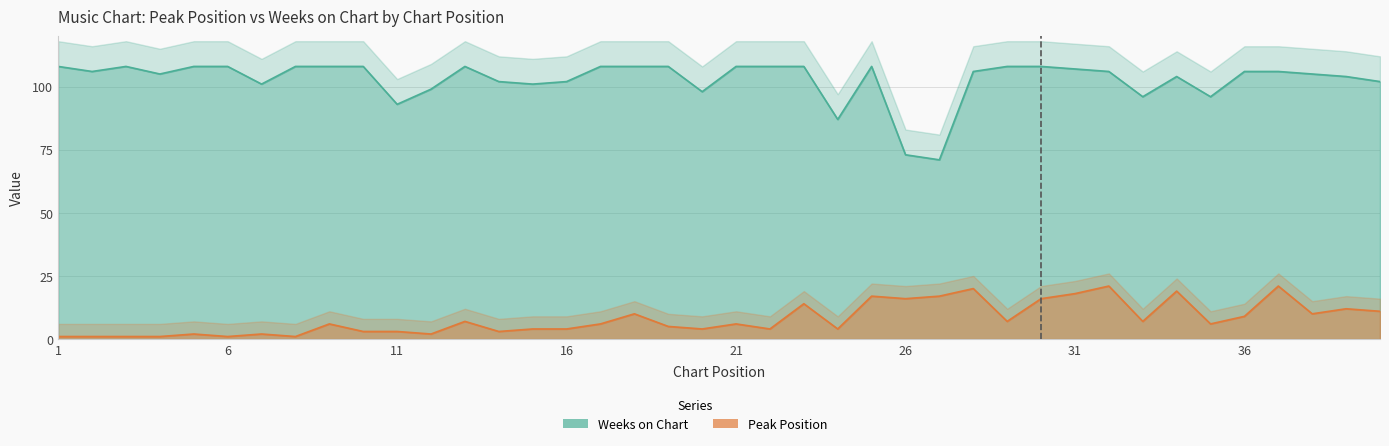

Reading left to right, transcribe all the data shown in this chart.

Peak Position: 1	1	1	1	2	1	2	1	6	3	3	2	7	3	4	4	6	10	5	4	6	4	14	4	17	16	17	20	7	16	18	21	7	19	6	9	21	10	12	11
Weeks on Chart: 108	106	108	105	108	108	101	108	108	108	93	99	108	102	101	102	108	108	108	98	108	108	108	87	108	73	71	106	108	108	107	106	96	104	96	106	106	105	104	102